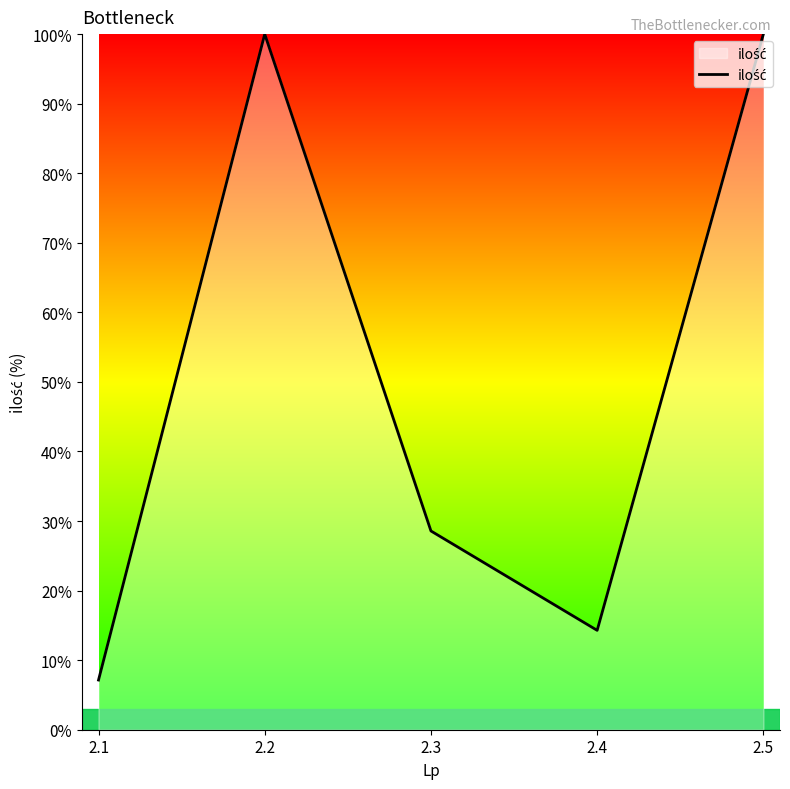

Which category has the lowest value across all series?

2.1